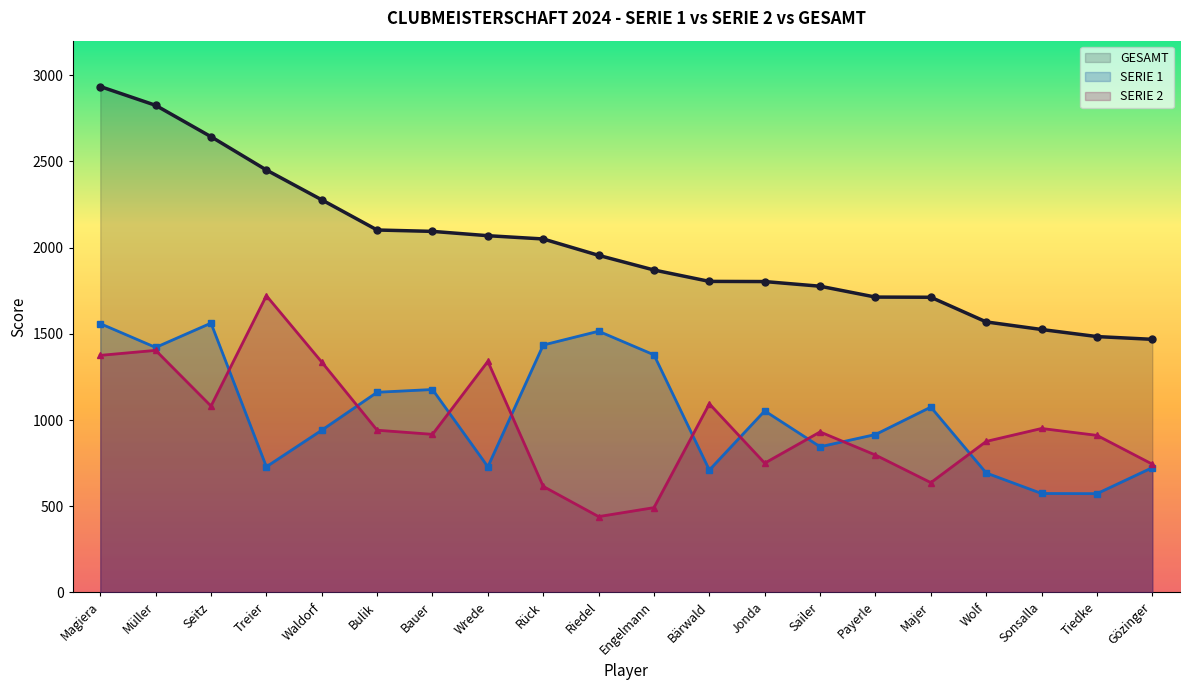

List the labels in order of SERIE 1 value, smallest first.

Tiedke, Sonsalla, Wolf, Bärwald, Gözinger, Treier, Wrede, Sailer, Payerle, Waldorf, Jonda, Majer, Bulik, Bauer, Engelmann, Müller, Rück, Riedel, Magiera, Seitz